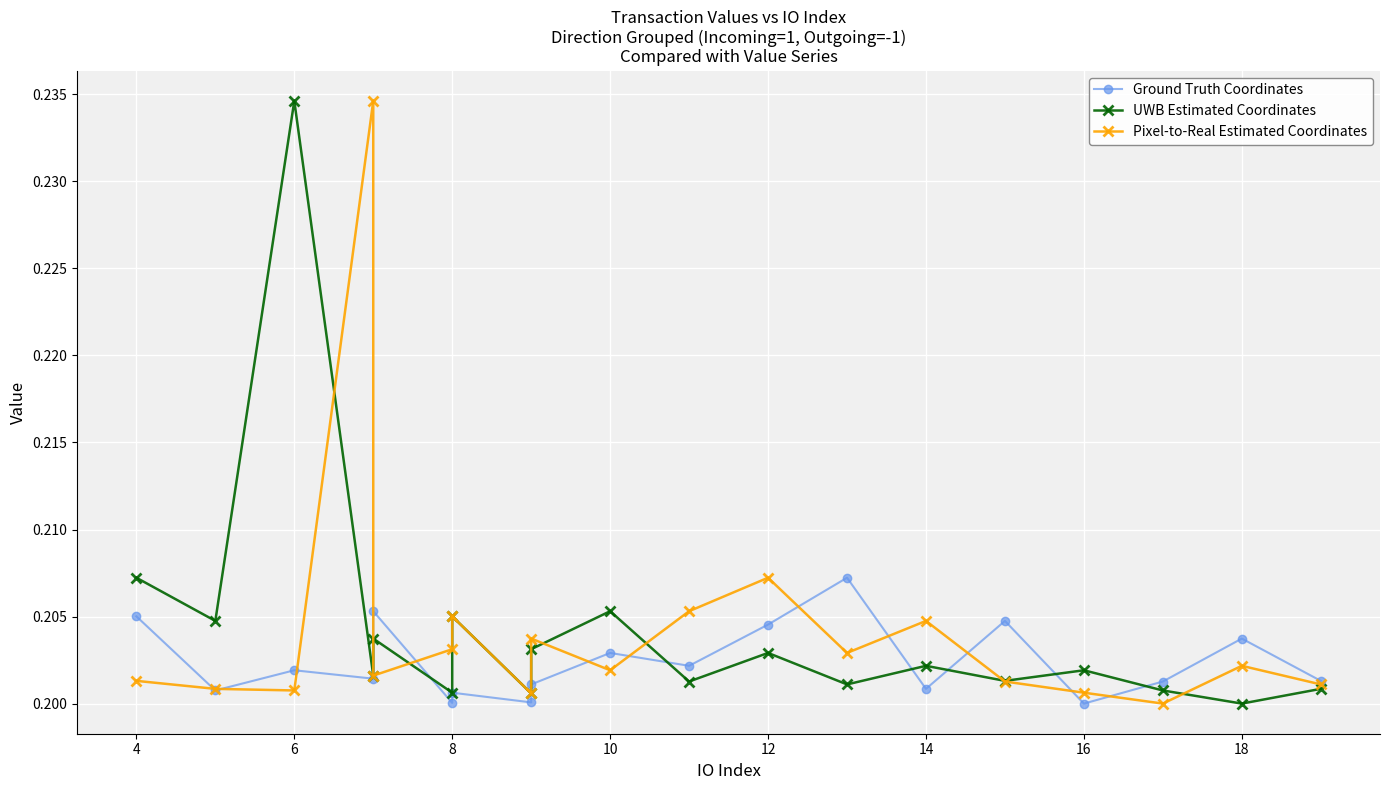

What is the smallest value displayed?

0.2